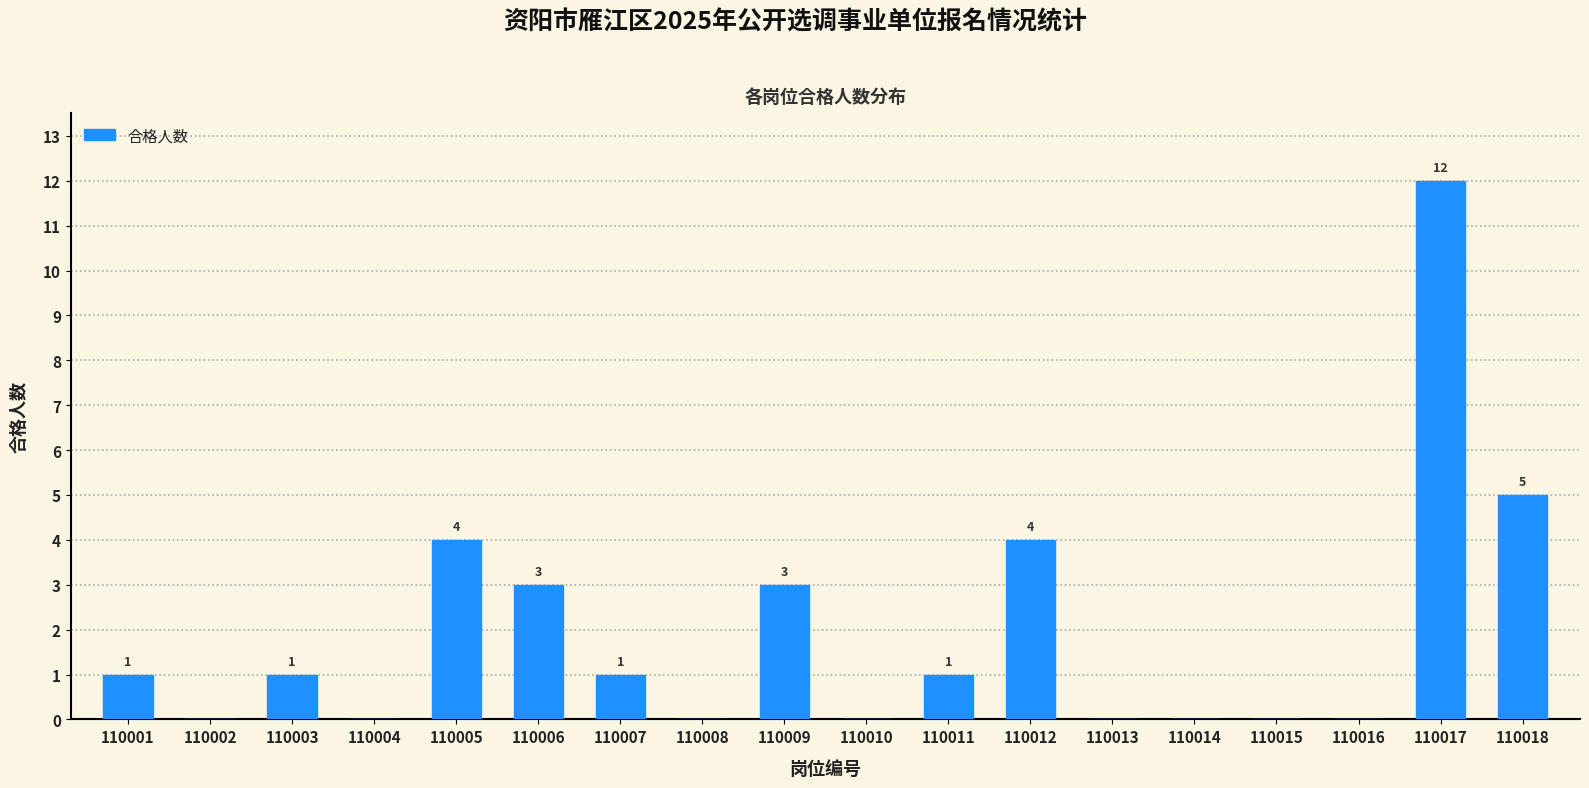

Reading right to left, transcribe all the data shown in this chart.

110018=5	110017=12	110016=0	110015=0	110014=0	110013=0	110012=4	110011=1	110010=0	110009=3	110008=0	110007=1	110006=3	110005=4	110004=0	110003=1	110002=0	110001=1